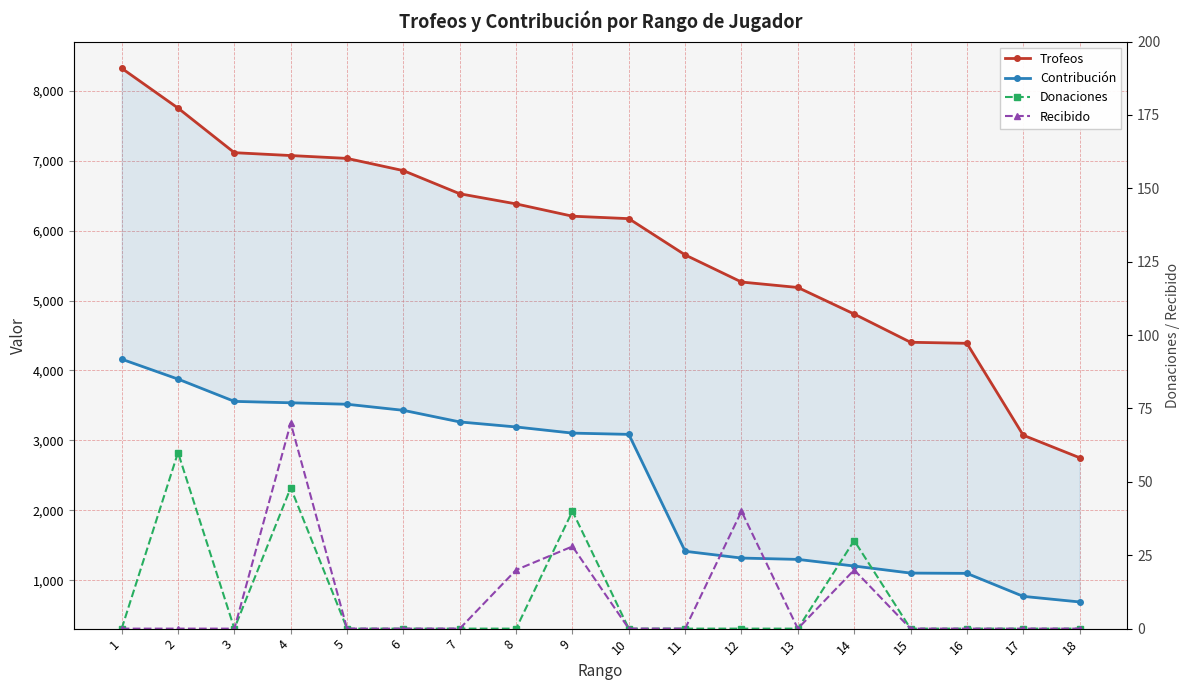

How many data points in Recibido are above 0?

5